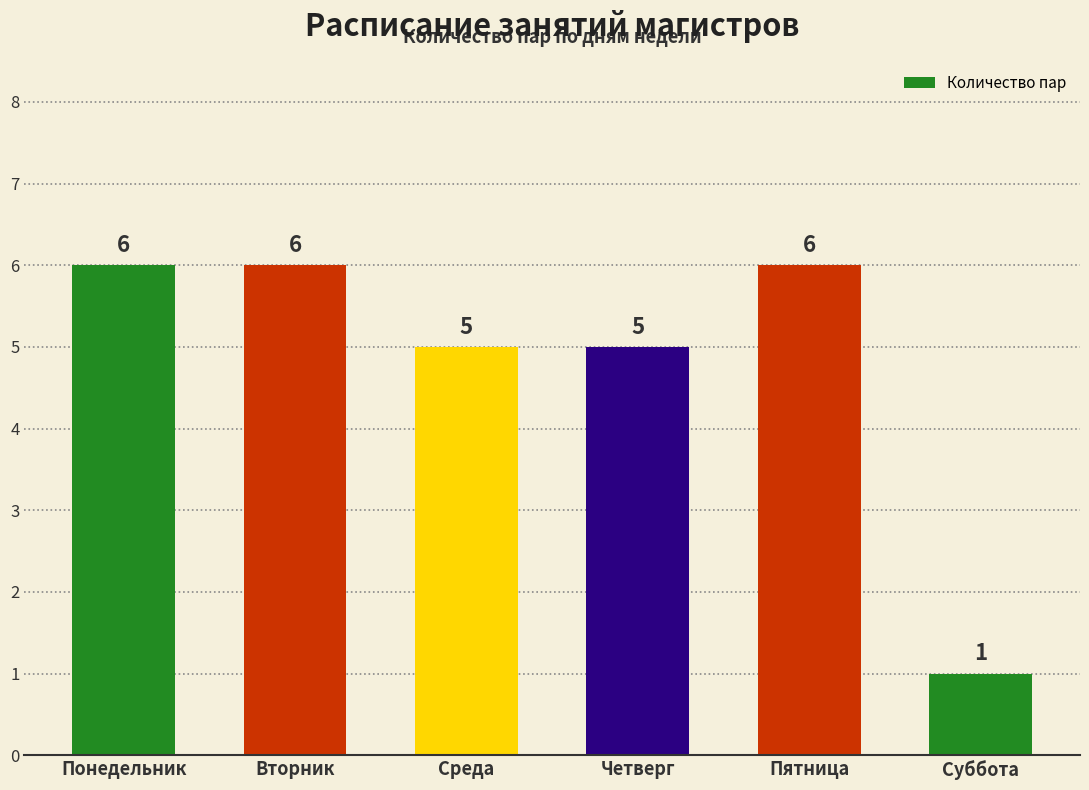

The value at Пятница is 6. True or false?

True